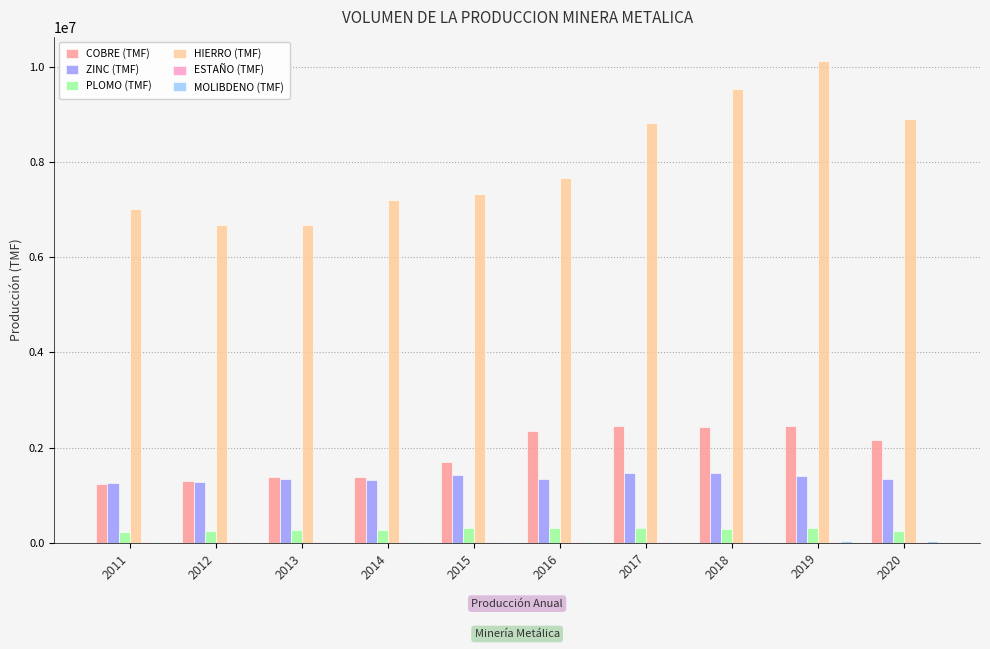

What is the highest value of the COBRE (TMF) series?

2455439.9